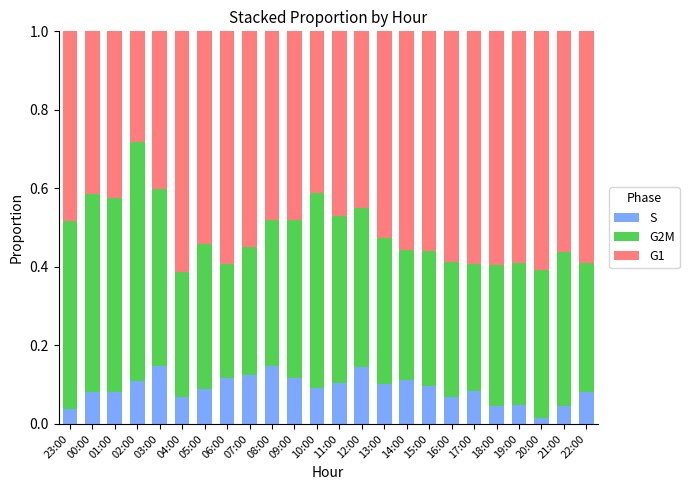

Which category has the lowest value in the S series?

20:00